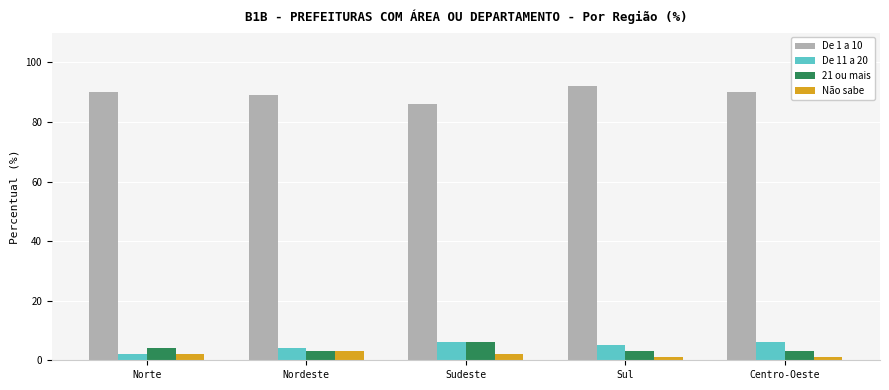

Is it true that Não sabe equals 3 at Nordeste?

True